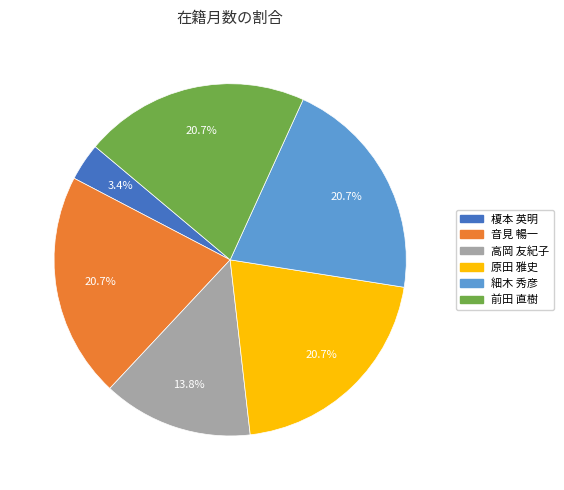

What percentage is NOT represented by 榎本 英明?

96.6%